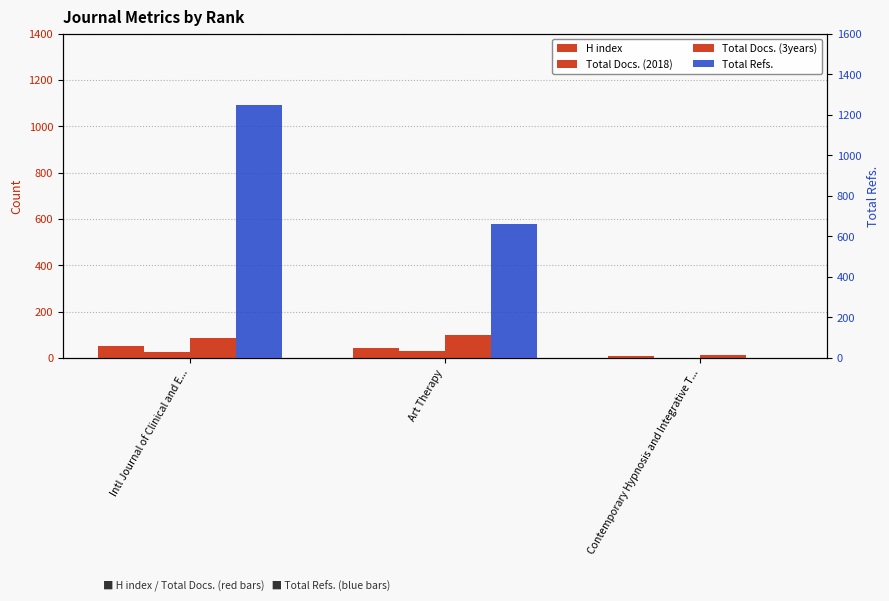

Between Intl Journal of Clinical and E... and Art Therapy, which series saw the biggest shift?

Total Refs.